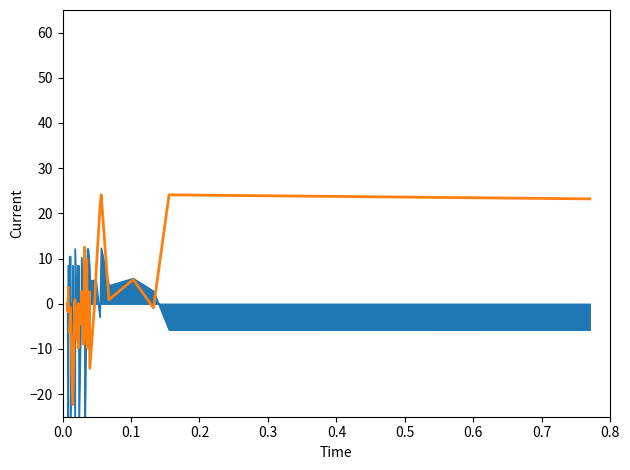

True or false: the data has more than 0 interior local peaks.

True